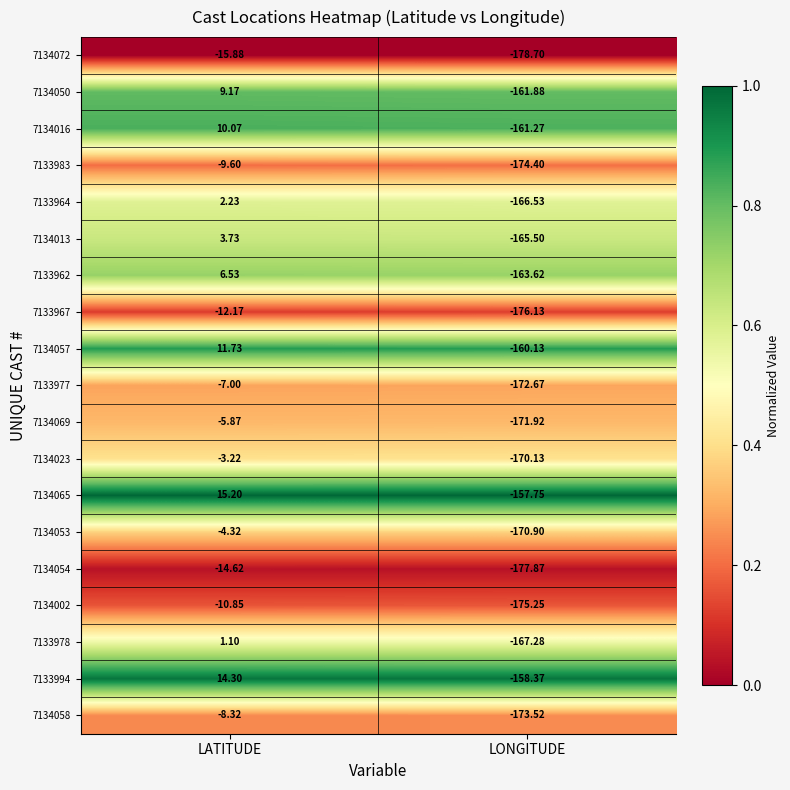

At which label does 7134065 reach its minimum?

LONGITUDE